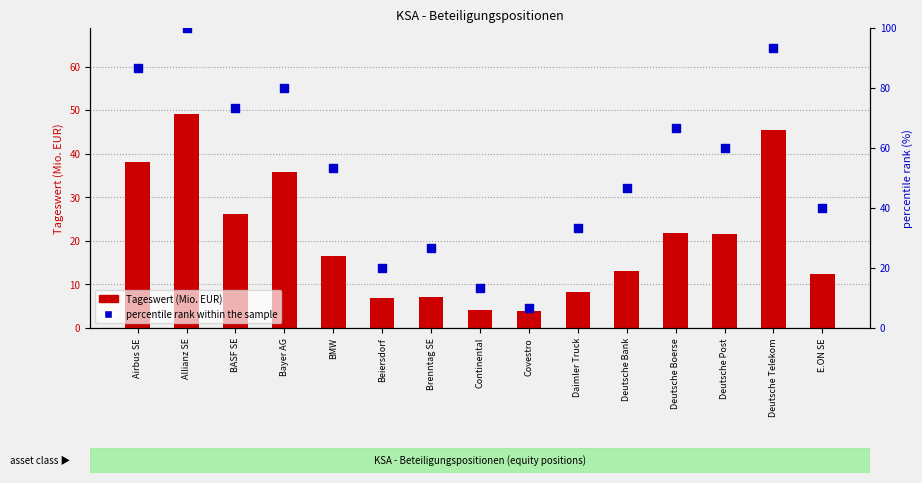

Which series has the largest total across all categories?

percentile rank within the sample